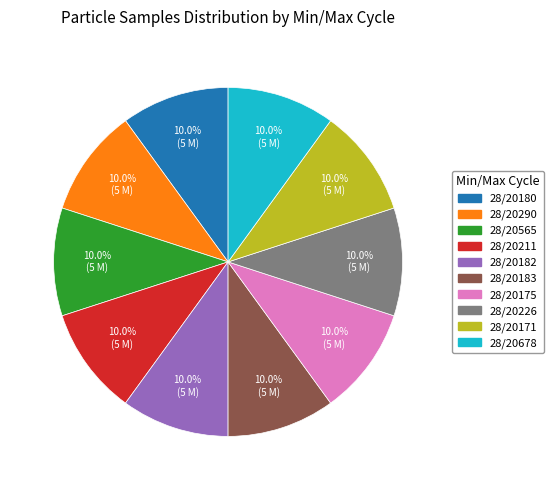

Count the number of slices in the pie.

10